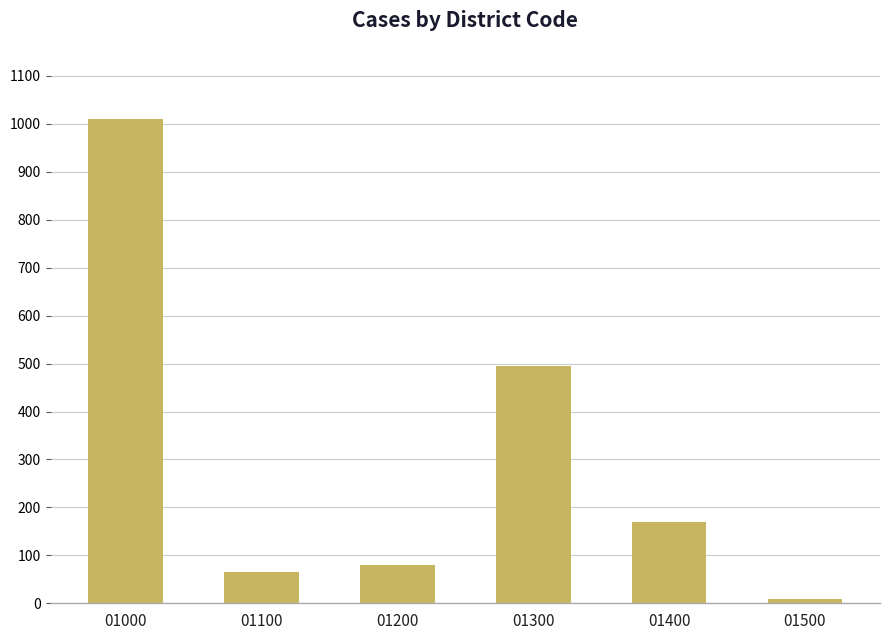

Reading right to left, what are all the values shown in this chart?

9	169	495	79	66	1011